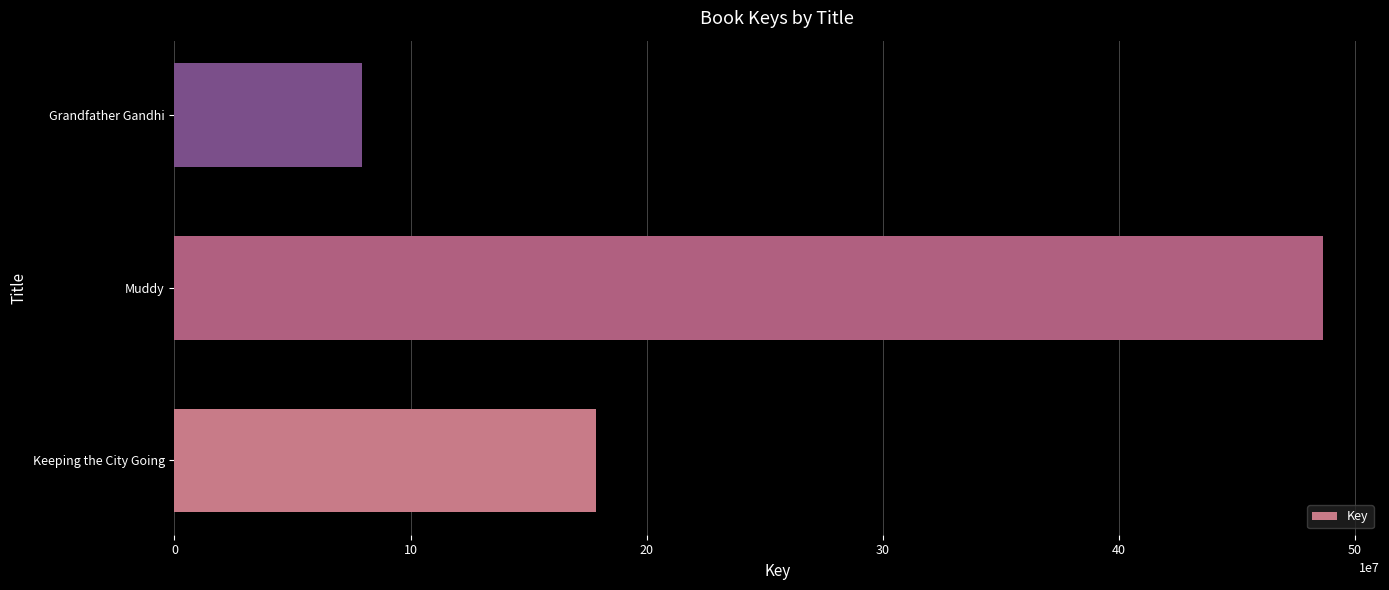

The value at Keeping the City Going is 178615007. True or false?

True